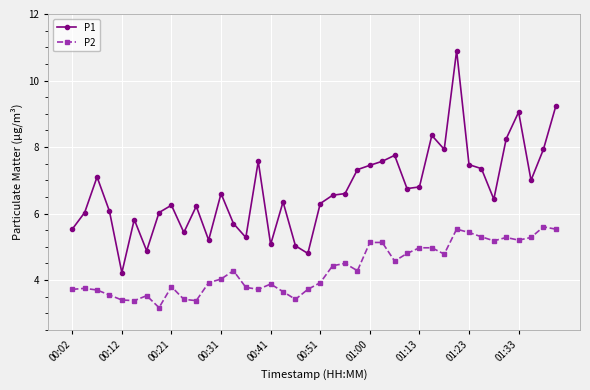

Rank the series by their maximum value, from highest to lowest.

P1, P2